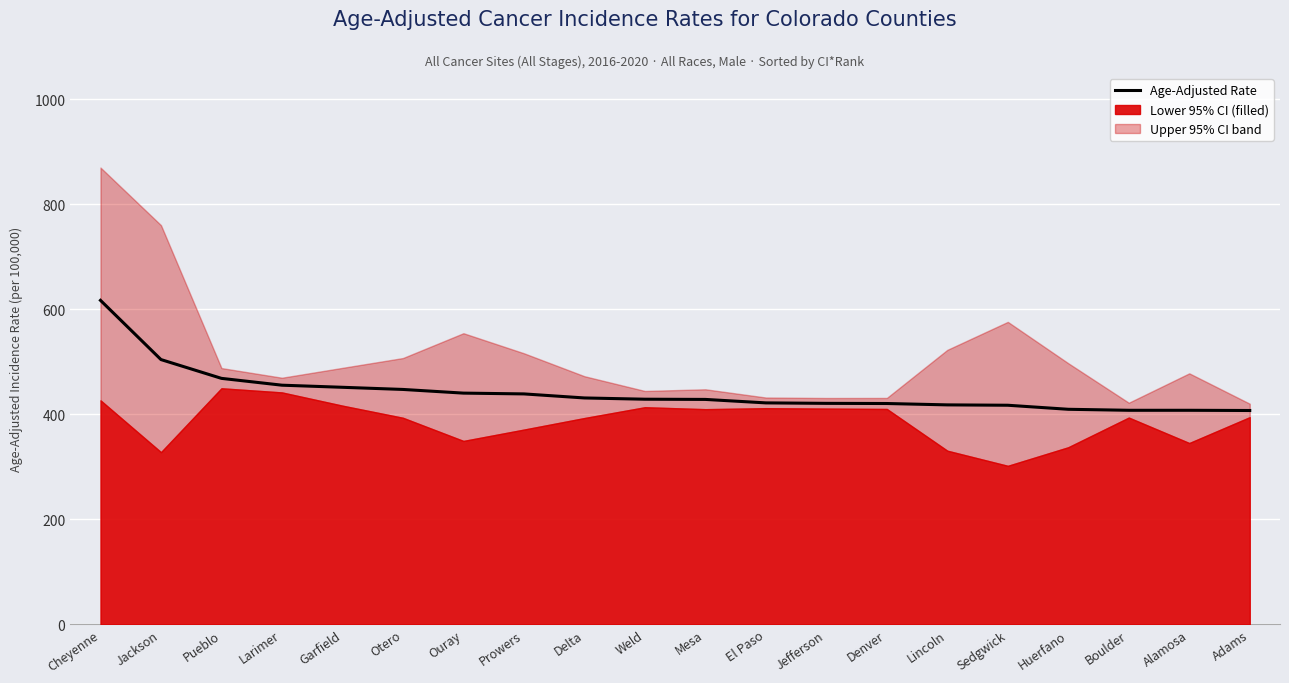

What is the maximum value shown in the chart?

617.0